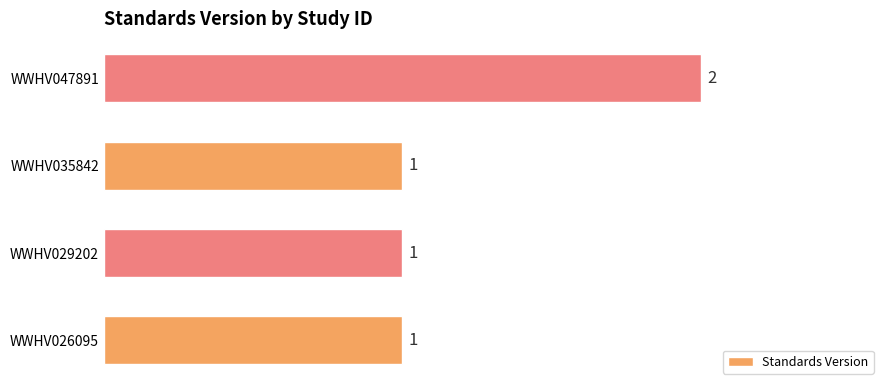

Are the bars grouped side by side (vs. stacked)?

No